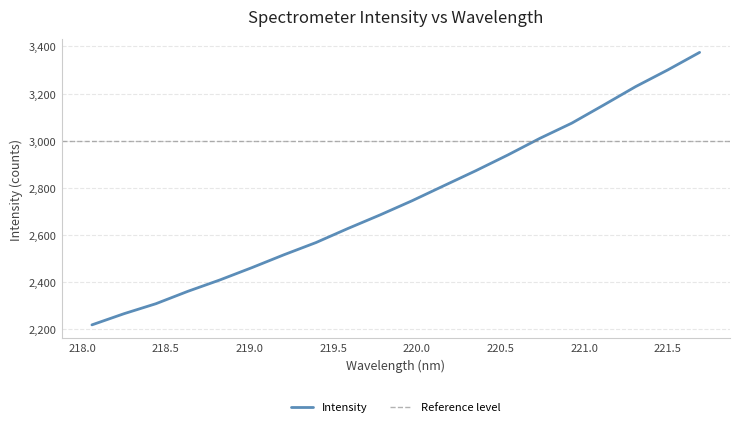

Where does the data first go above 2745?

219.9712